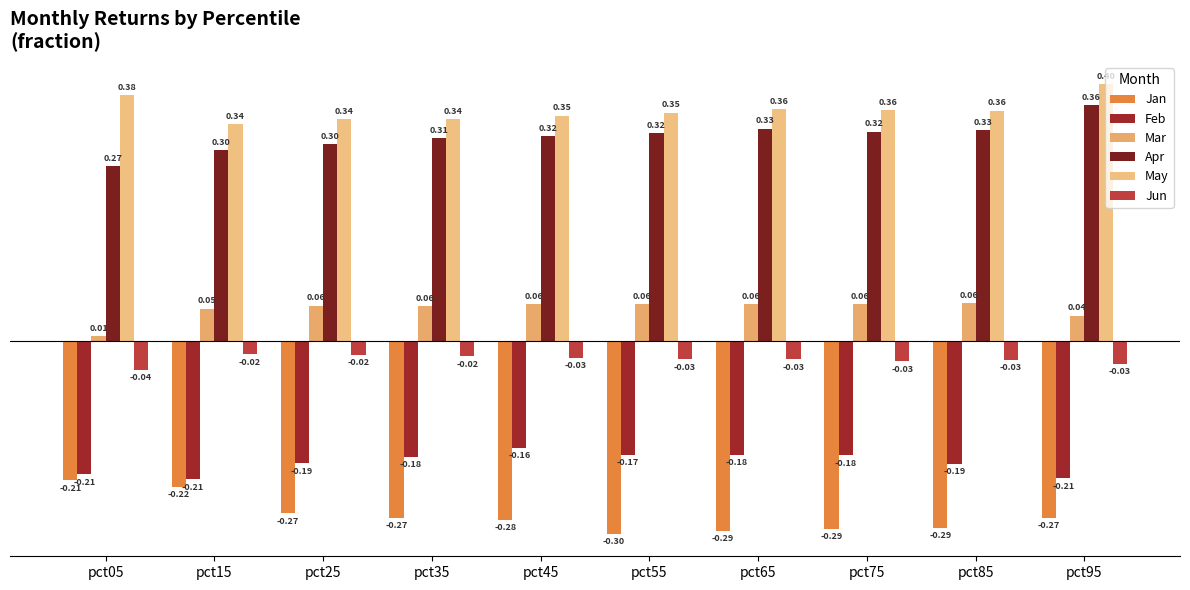

List the labels in order of Jan value, largest first.

pct05, pct15, pct25, pct35, pct95, pct45, pct85, pct75, pct65, pct55